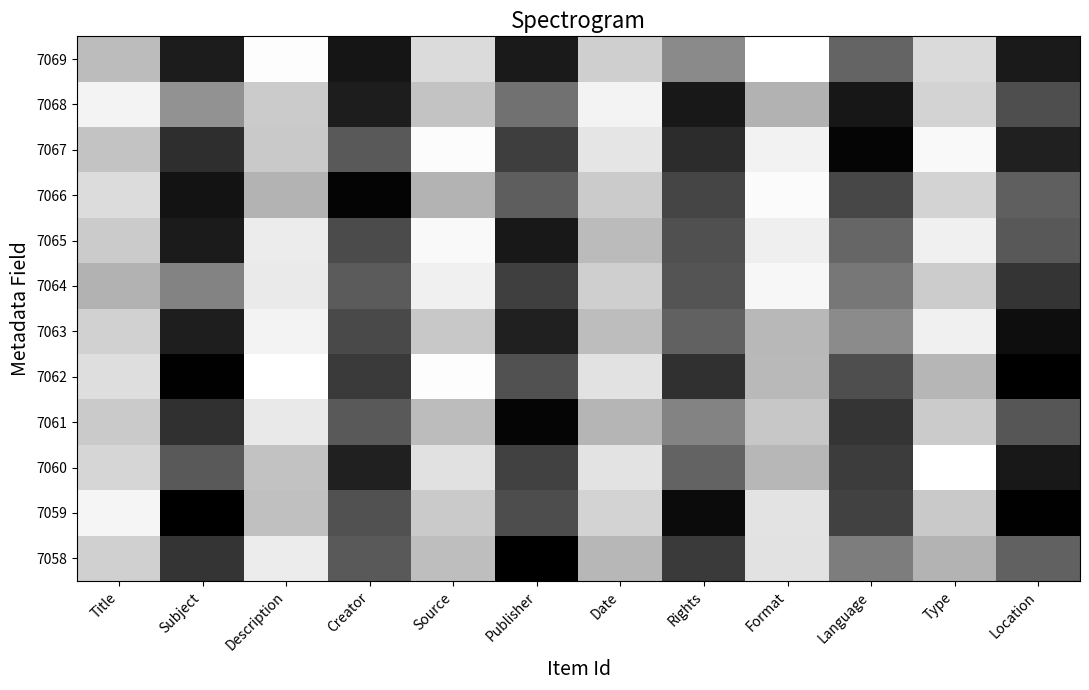

At Publisher, list the series in order from largest to smallest.

7068, 7066, 7062, 7059, 7060, 7064, 7067, 7063, 7069, 7065, 7061, 7058